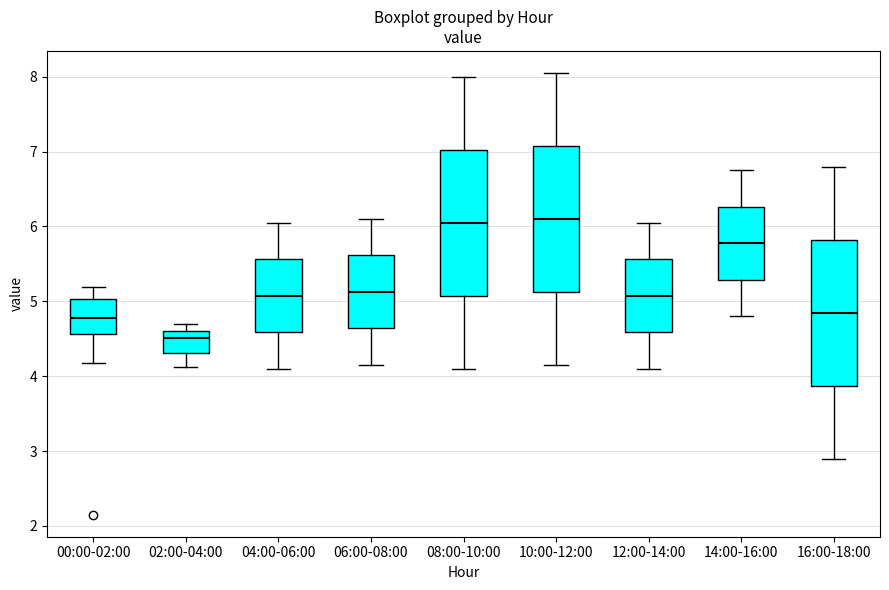

Where does the lower whisker of the box for 10:00-12:00 end on the y-axis? The values are not printed on the chart, so give them approximately, as read against the axis.

4.2